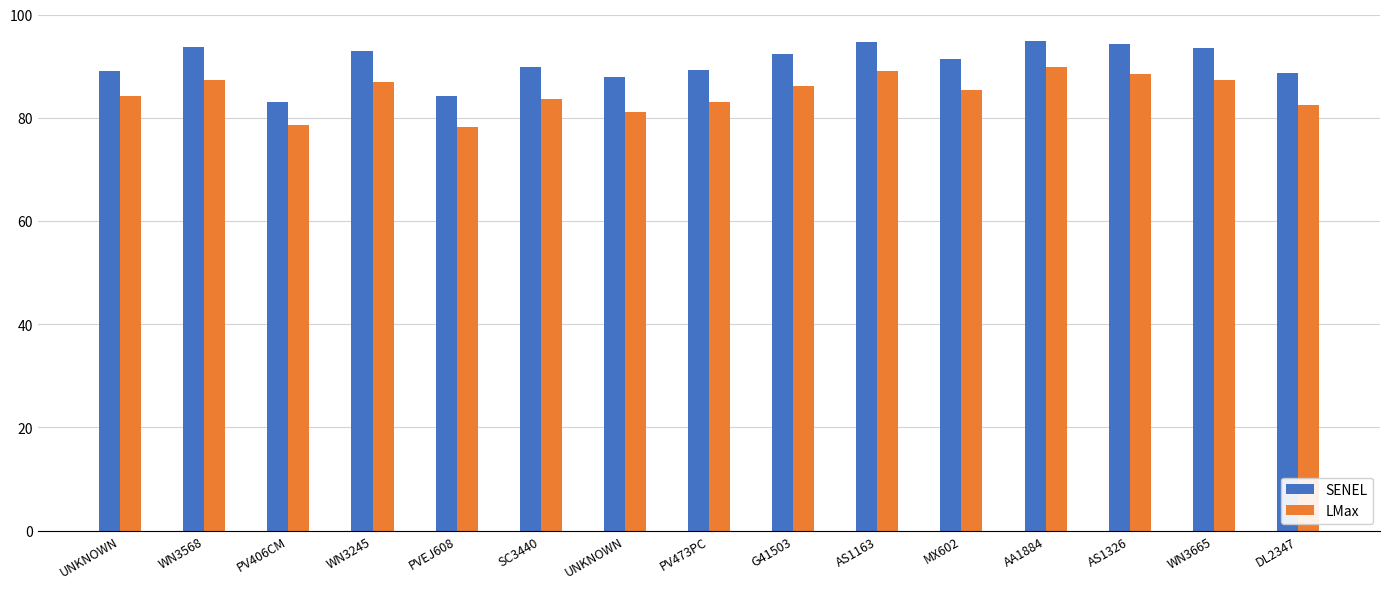

How many groups of bars are there?

15